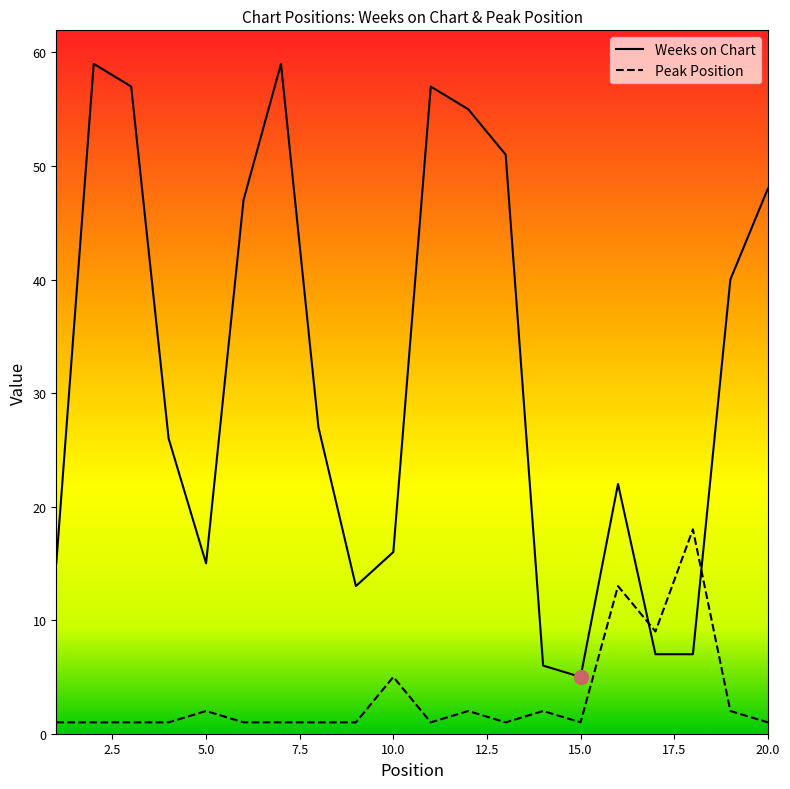

How many intersections are there between Weeks on Chart and Peak Position?

2